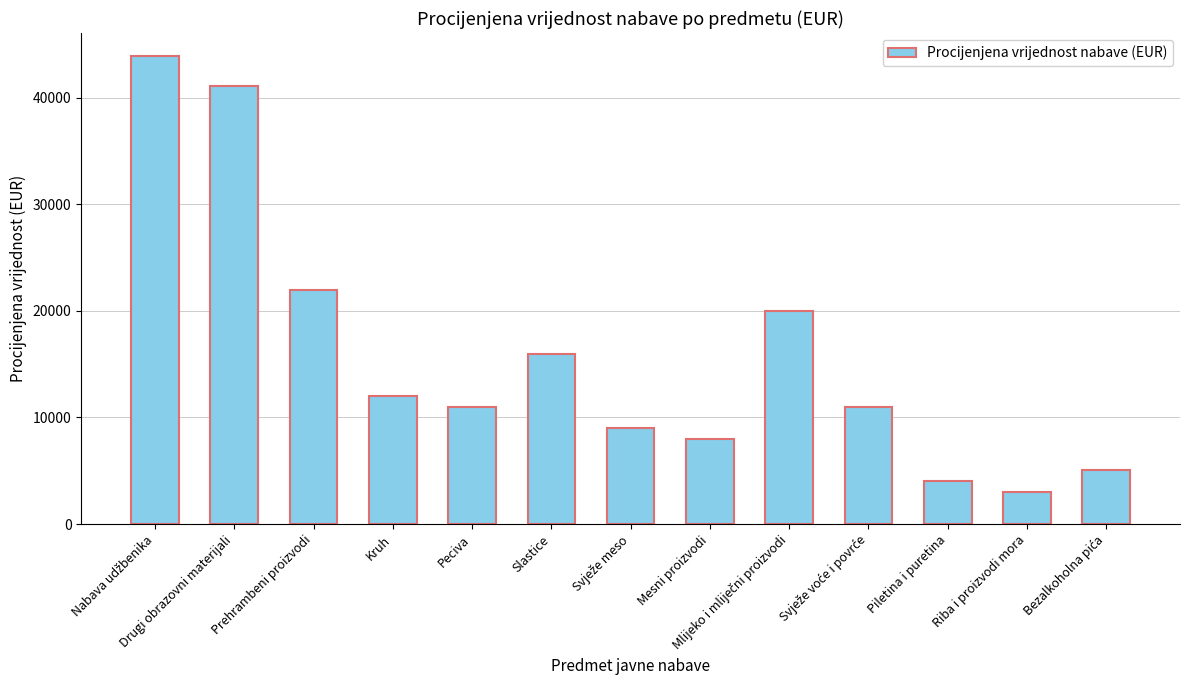

What is the smallest value displayed?

3000